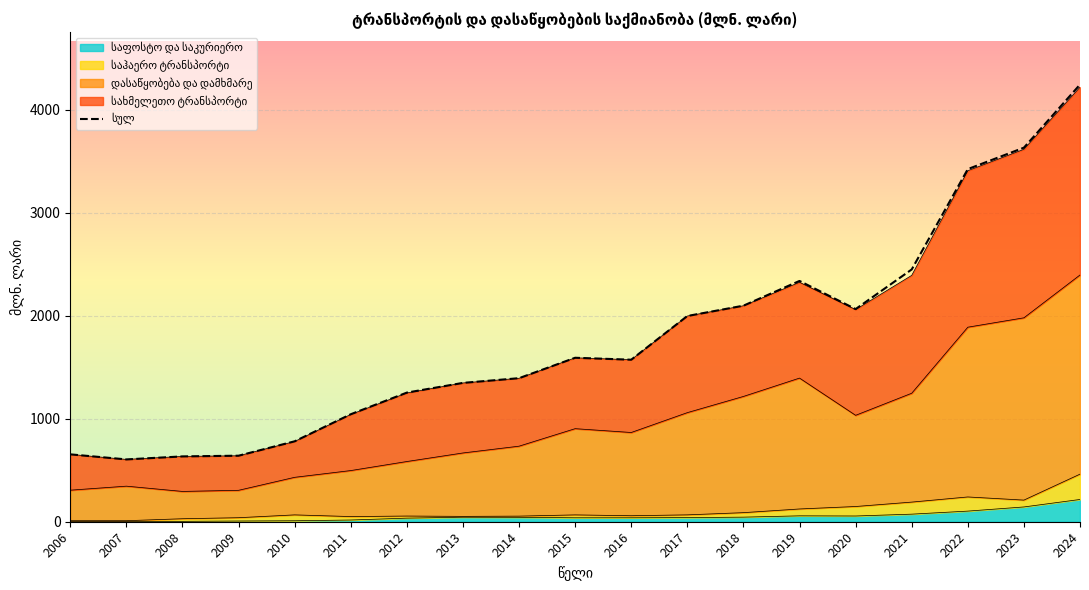

What is the sum of the values at 2015 and 2017?

3591.5